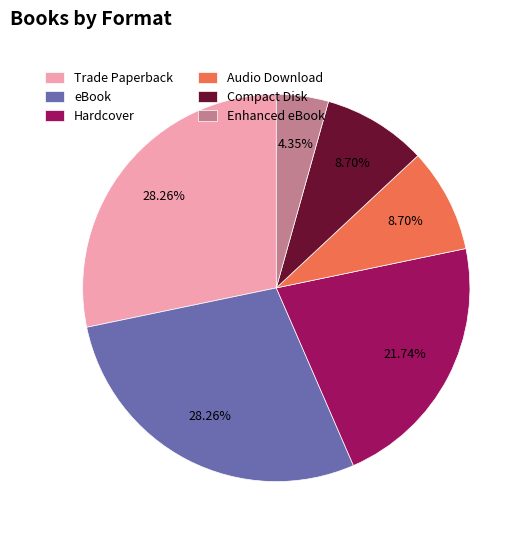

Does Audio Download represent more than half of the total?

No